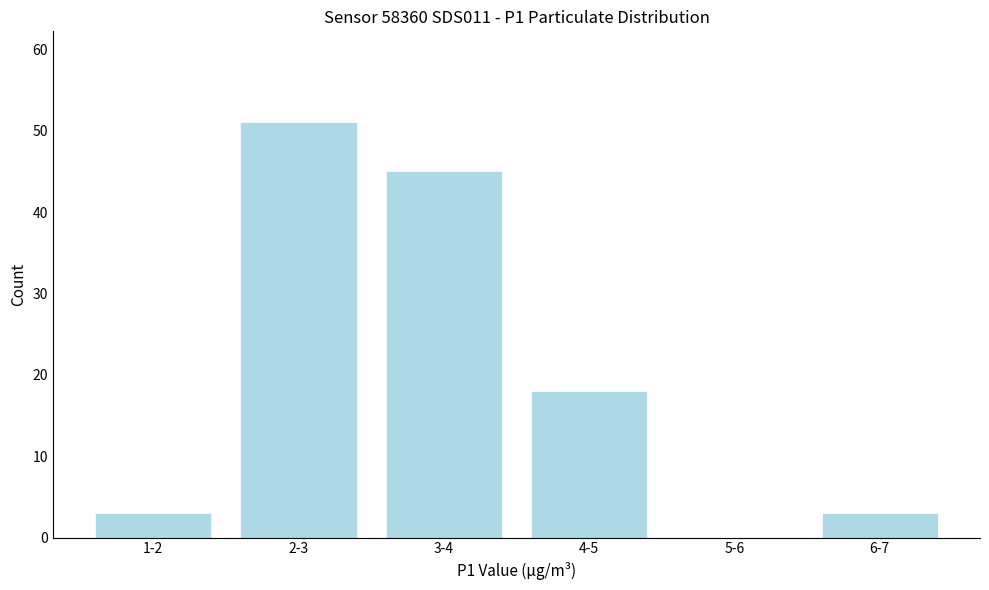

Reading left to right, list all the values displayed in this chart.

1-2=3	2-3=51	3-4=45	4-5=18	5-6=0	6-7=3